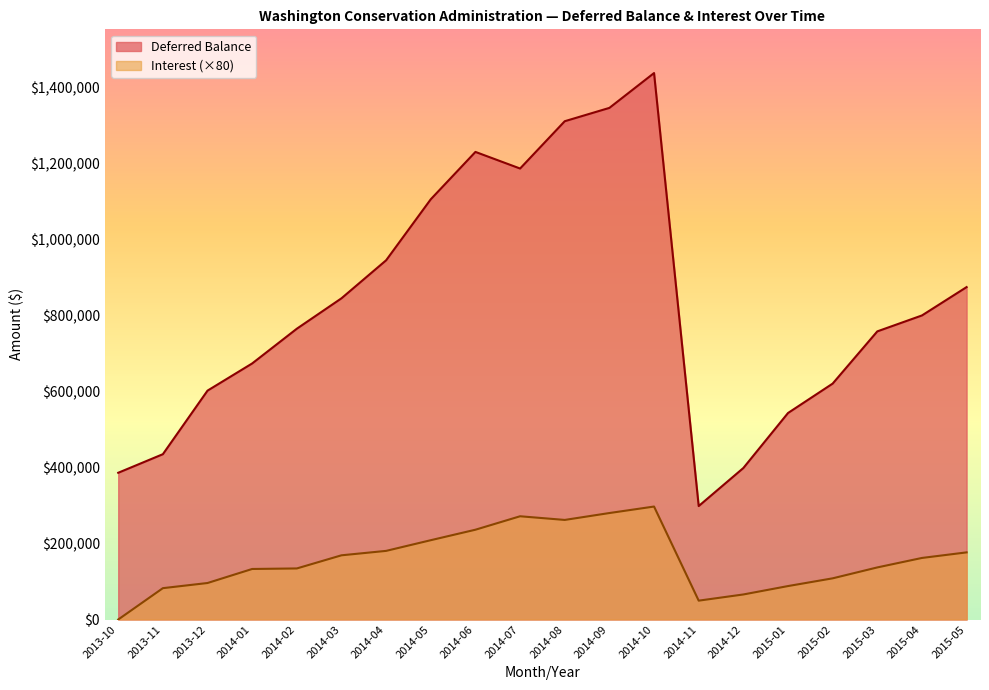

True or false: Deferred Balance and Interest intersect in this chart.

False